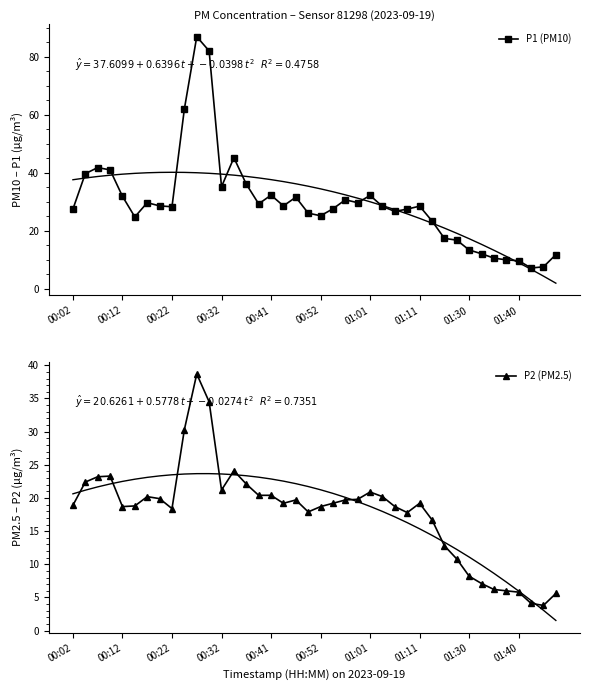

True or false: P2 (PM2.5) and P1 (PM10) intersect in this chart.

False